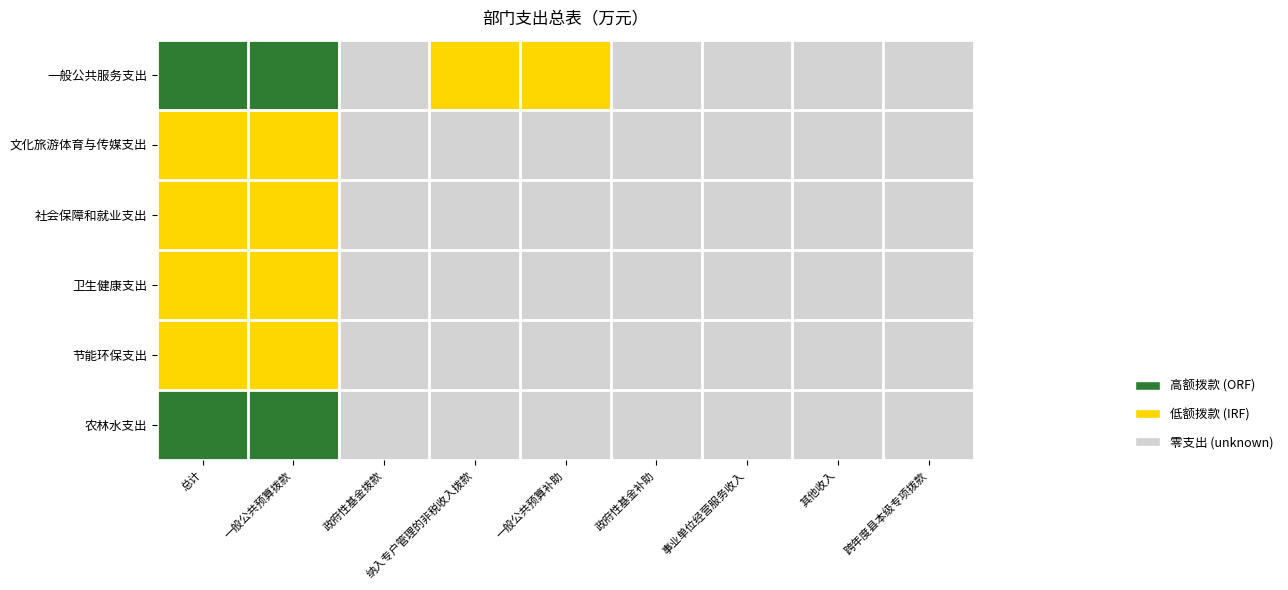

Reading left to right, what are all the values shown in this chart?

一般公共服务支出: 总计=2	一般公共预算拨款=2	政府性基金拨款=0	纳入专户管理的非税收入拨款=1	一般公共预算补助=1	政府性基金补助=0	事业单位经营服务收入=0	其他收入=0	跨年度县本级专项拨款=0
文化旅游体育与传媒支出: 总计=1	一般公共预算拨款=1	政府性基金拨款=0	纳入专户管理的非税收入拨款=0	一般公共预算补助=0	政府性基金补助=0	事业单位经营服务收入=0	其他收入=0	跨年度县本级专项拨款=0
社会保障和就业支出: 总计=1	一般公共预算拨款=1	政府性基金拨款=0	纳入专户管理的非税收入拨款=0	一般公共预算补助=0	政府性基金补助=0	事业单位经营服务收入=0	其他收入=0	跨年度县本级专项拨款=0
卫生健康支出: 总计=1	一般公共预算拨款=1	政府性基金拨款=0	纳入专户管理的非税收入拨款=0	一般公共预算补助=0	政府性基金补助=0	事业单位经营服务收入=0	其他收入=0	跨年度县本级专项拨款=0
节能环保支出: 总计=1	一般公共预算拨款=1	政府性基金拨款=0	纳入专户管理的非税收入拨款=0	一般公共预算补助=0	政府性基金补助=0	事业单位经营服务收入=0	其他收入=0	跨年度县本级专项拨款=0
农林水支出: 总计=2	一般公共预算拨款=2	政府性基金拨款=0	纳入专户管理的非税收入拨款=0	一般公共预算补助=0	政府性基金补助=0	事业单位经营服务收入=0	其他收入=0	跨年度县本级专项拨款=0